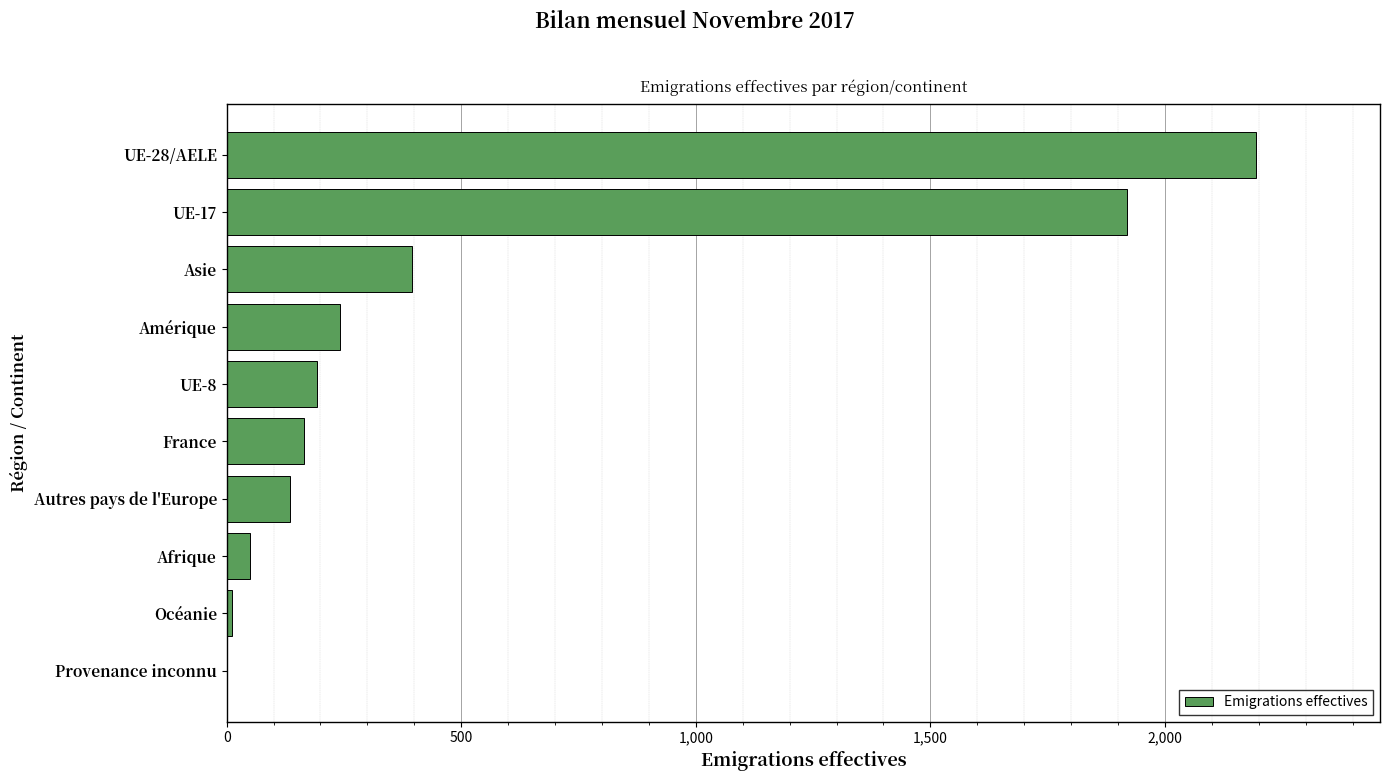

Reading bottom to top, what are all the values shown in this chart?

Provenance inconnu=0	Océanie=11	Afrique=49	Autres pays de l'Europe=136	France=164	UE-8=192	Amérique=241	Asie=395	UE-17=1920	UE-28/AELE=2195